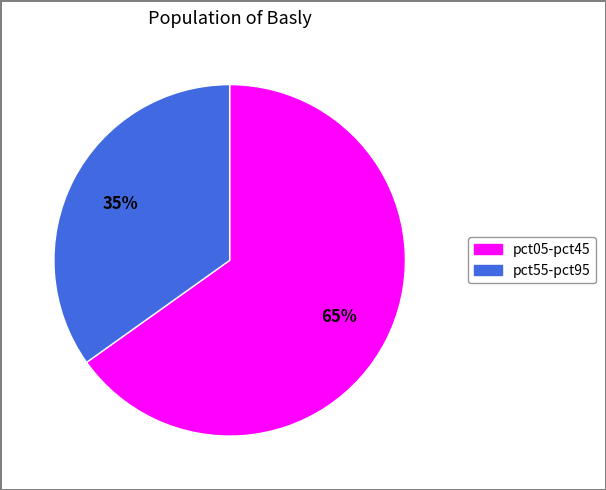

To the nearest percent, what is the difference between the largest and smallest slice percentages?

30%